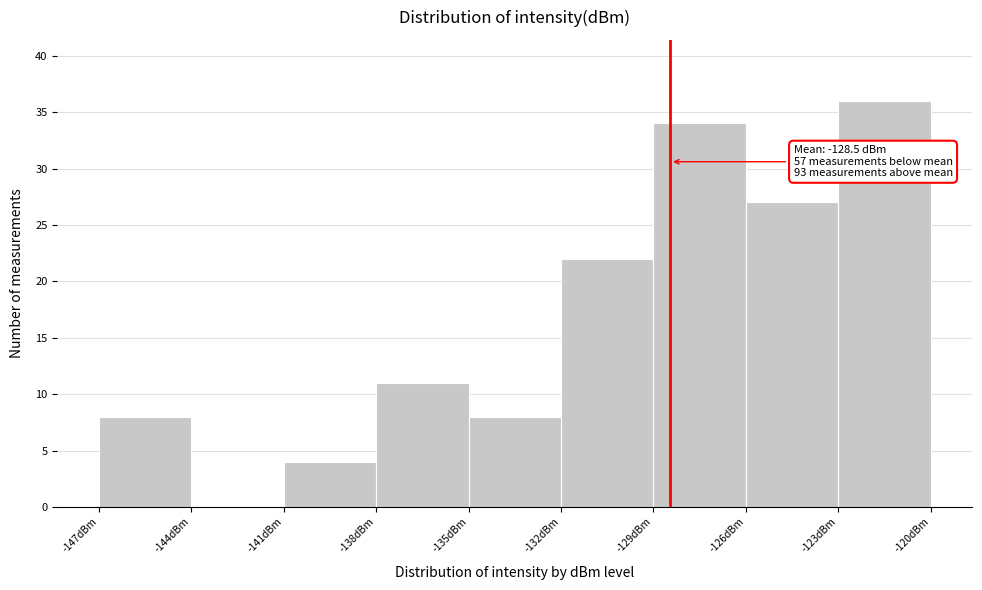

Over which range of the x-axis is the bar tallest?

-123 to -120